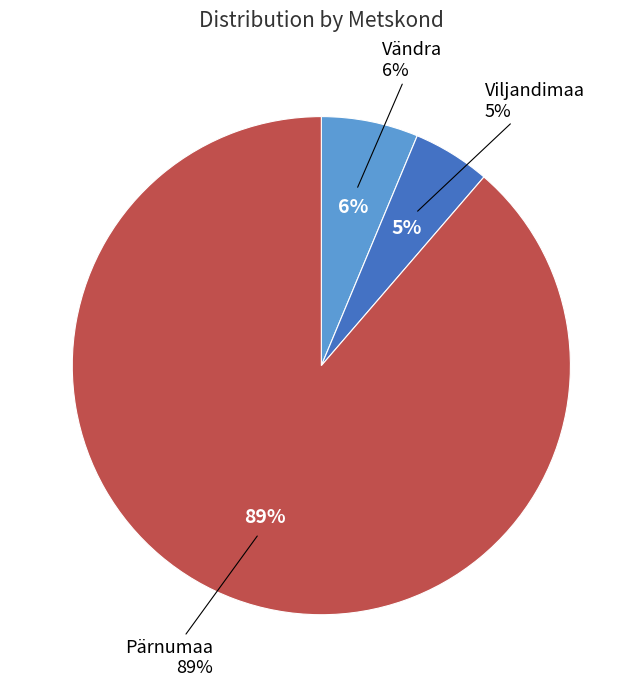

Rank the categories by value from lowest to highest.

Viljandimaa, Vändra, Pärnumaa